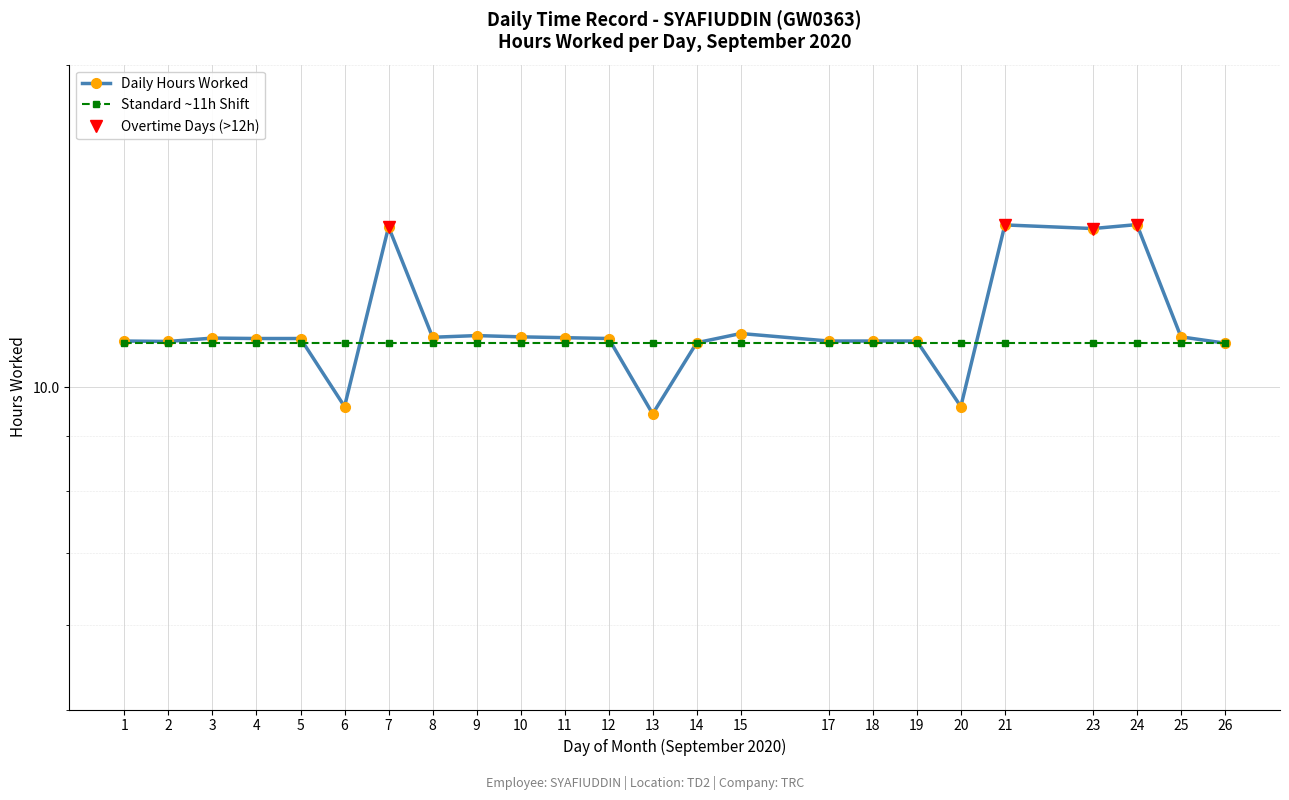

How many values are below 11?

4